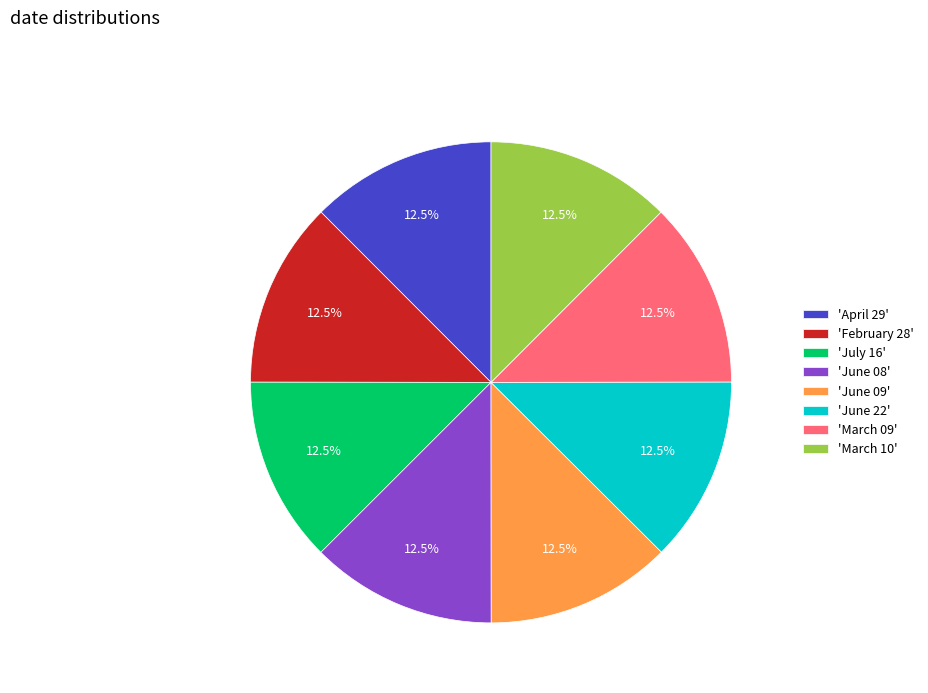

Combined, what portion of the pie is 'June 22' and 'February 28'?

25.0%